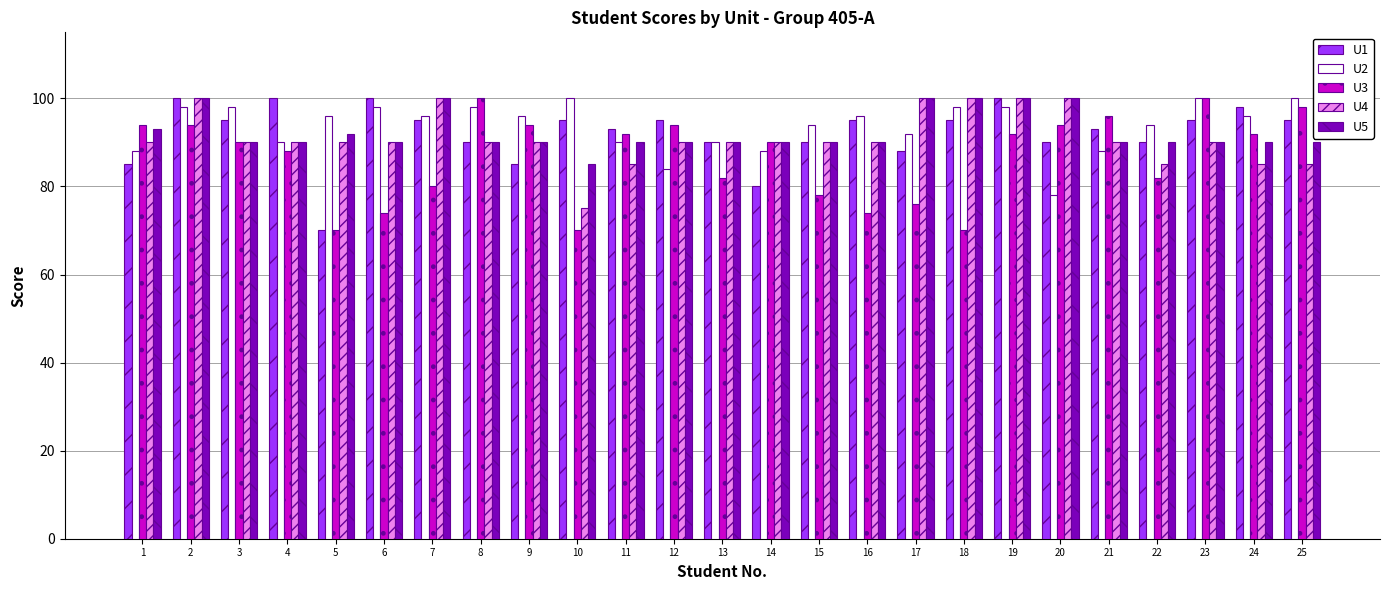

Is the value of U1 at 18 greater than the value of U2 at 15?

Yes